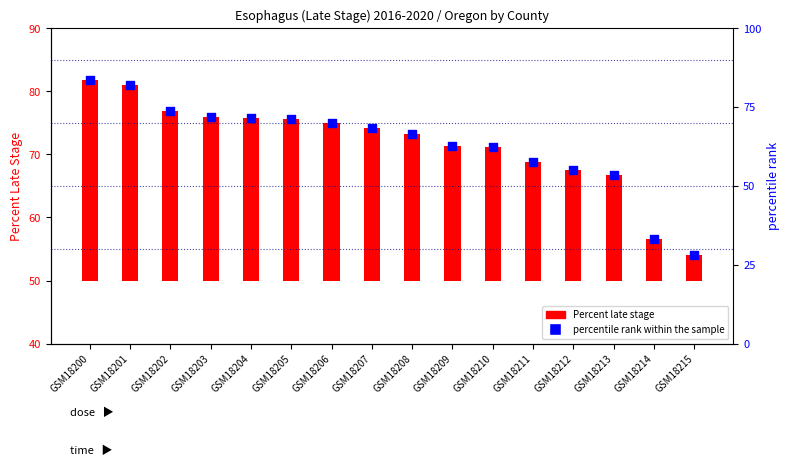

Which series has the widest spread of Y values?

Percent late stage